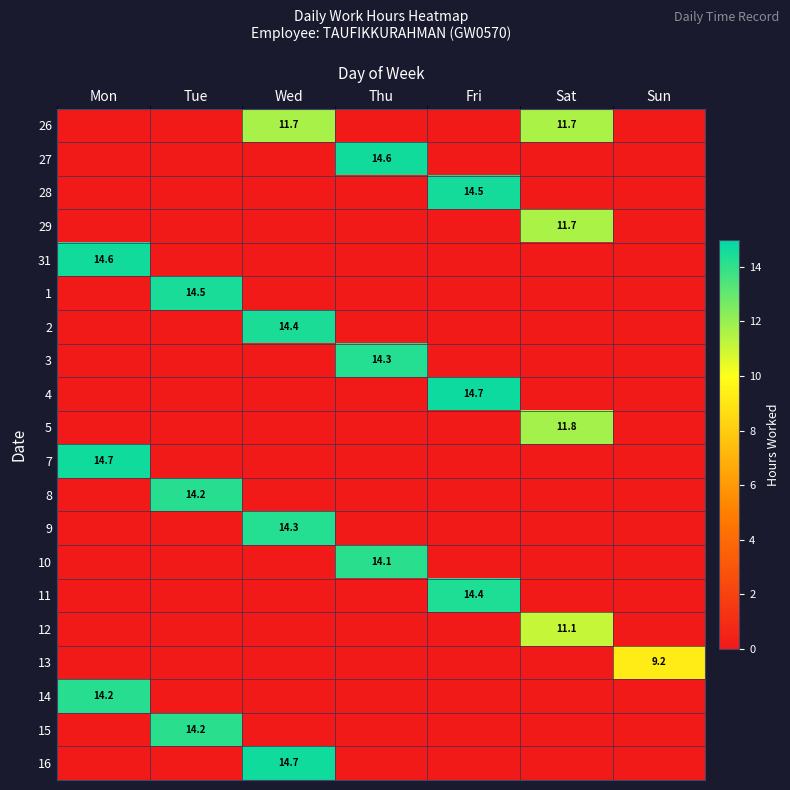

The value of 27 at Thu is 6.5. True or false?

False